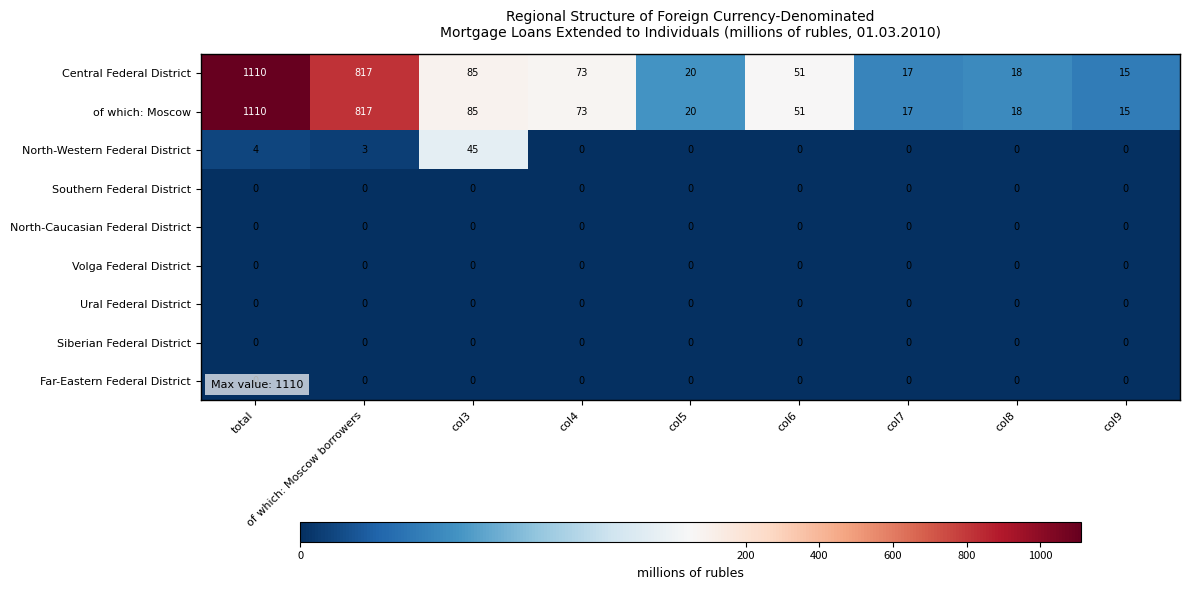

True or false: Volga Federal District has a value of 0 at col3.

True